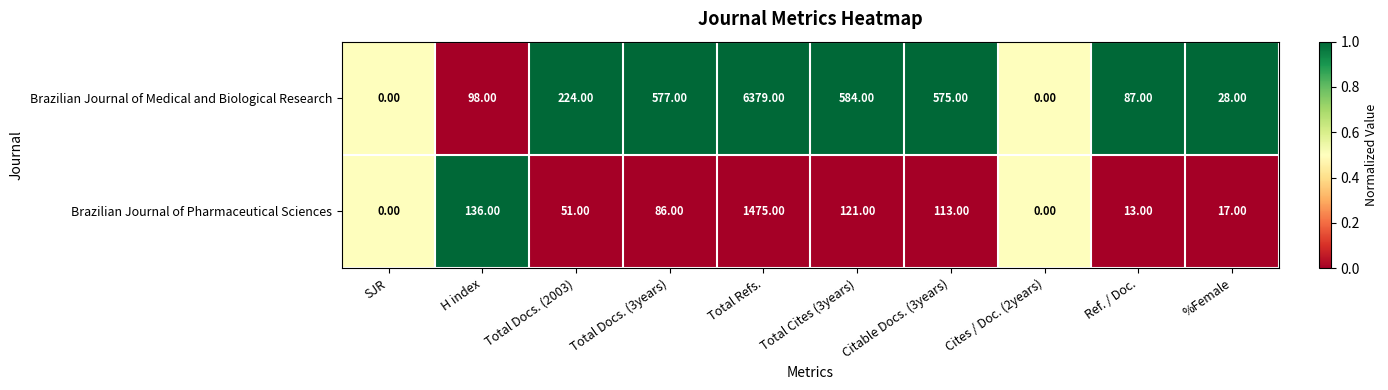

Which category has the highest value across all series?

Total Refs.